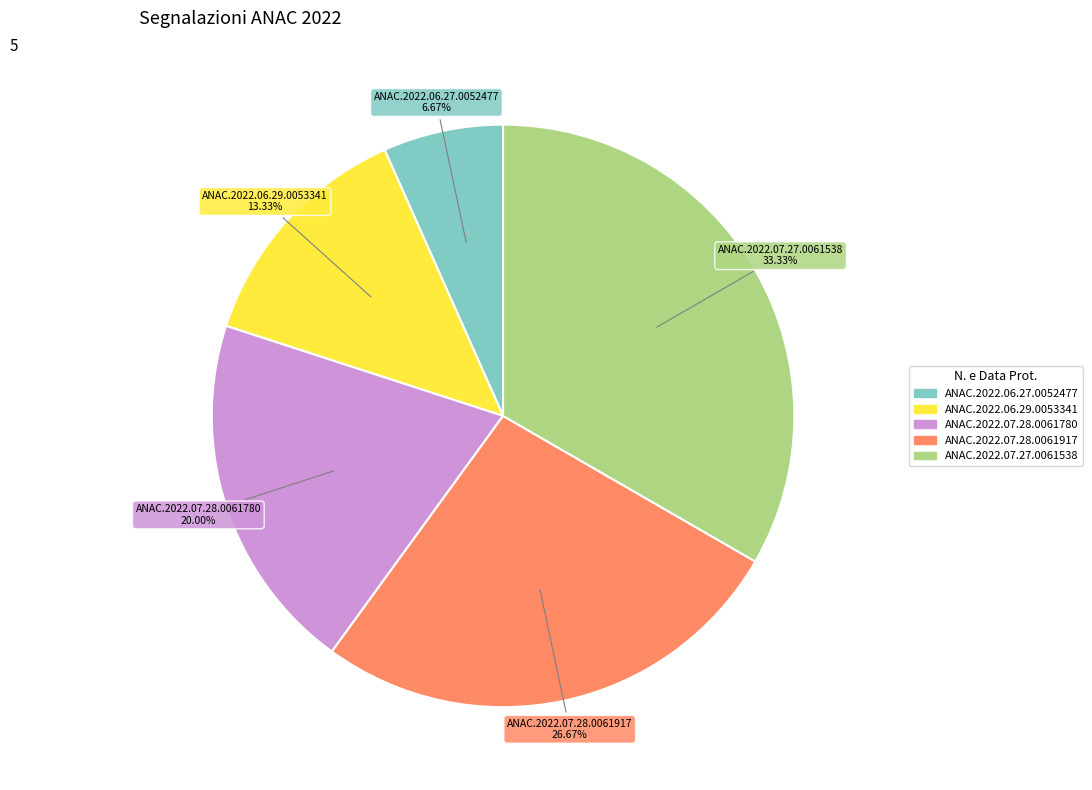

How many segments does this pie chart have?

5